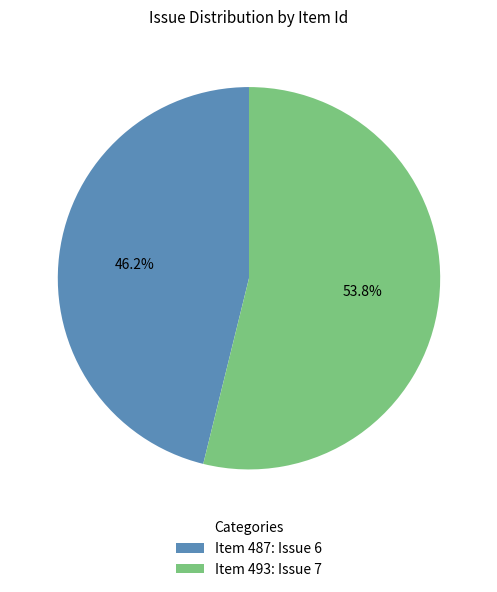

Count the number of slices in the pie.

2